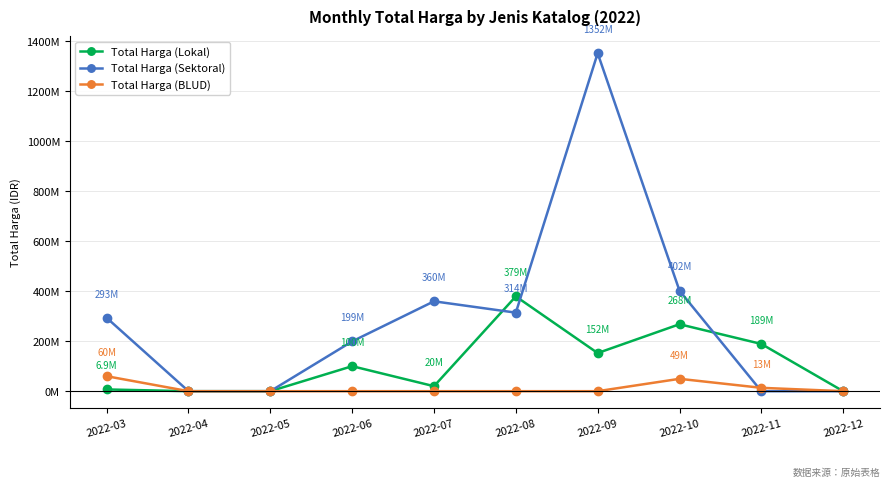

Which series has the widest spread of values?

Total Harga (Sektoral)